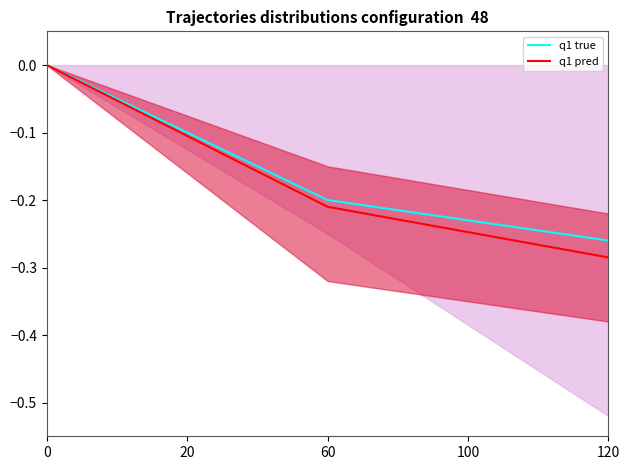

What is the sum of all q1 true values?

-0.5